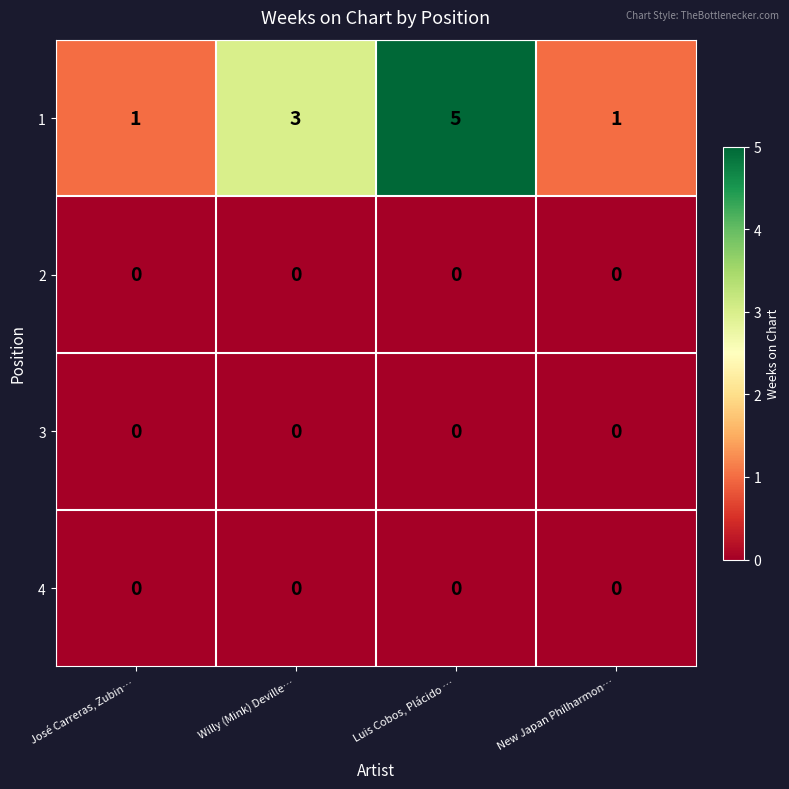

What is the total value across all series at New Japan Philharmon…?

1